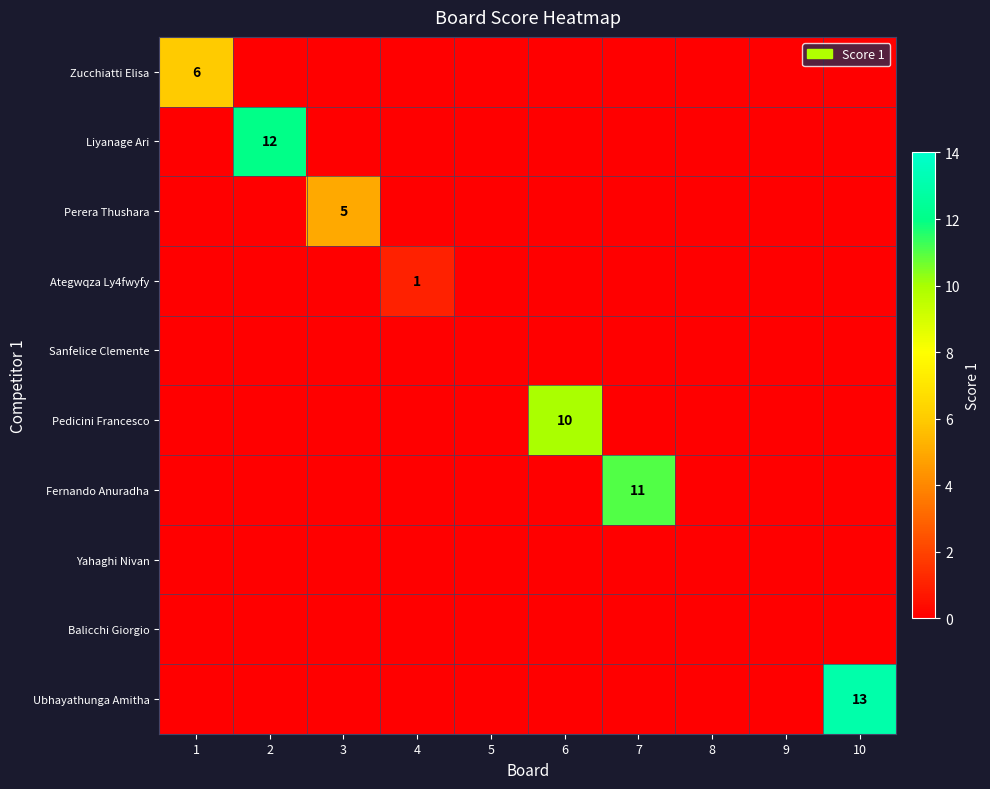

At how many categories does at least one series exceed 2?

6